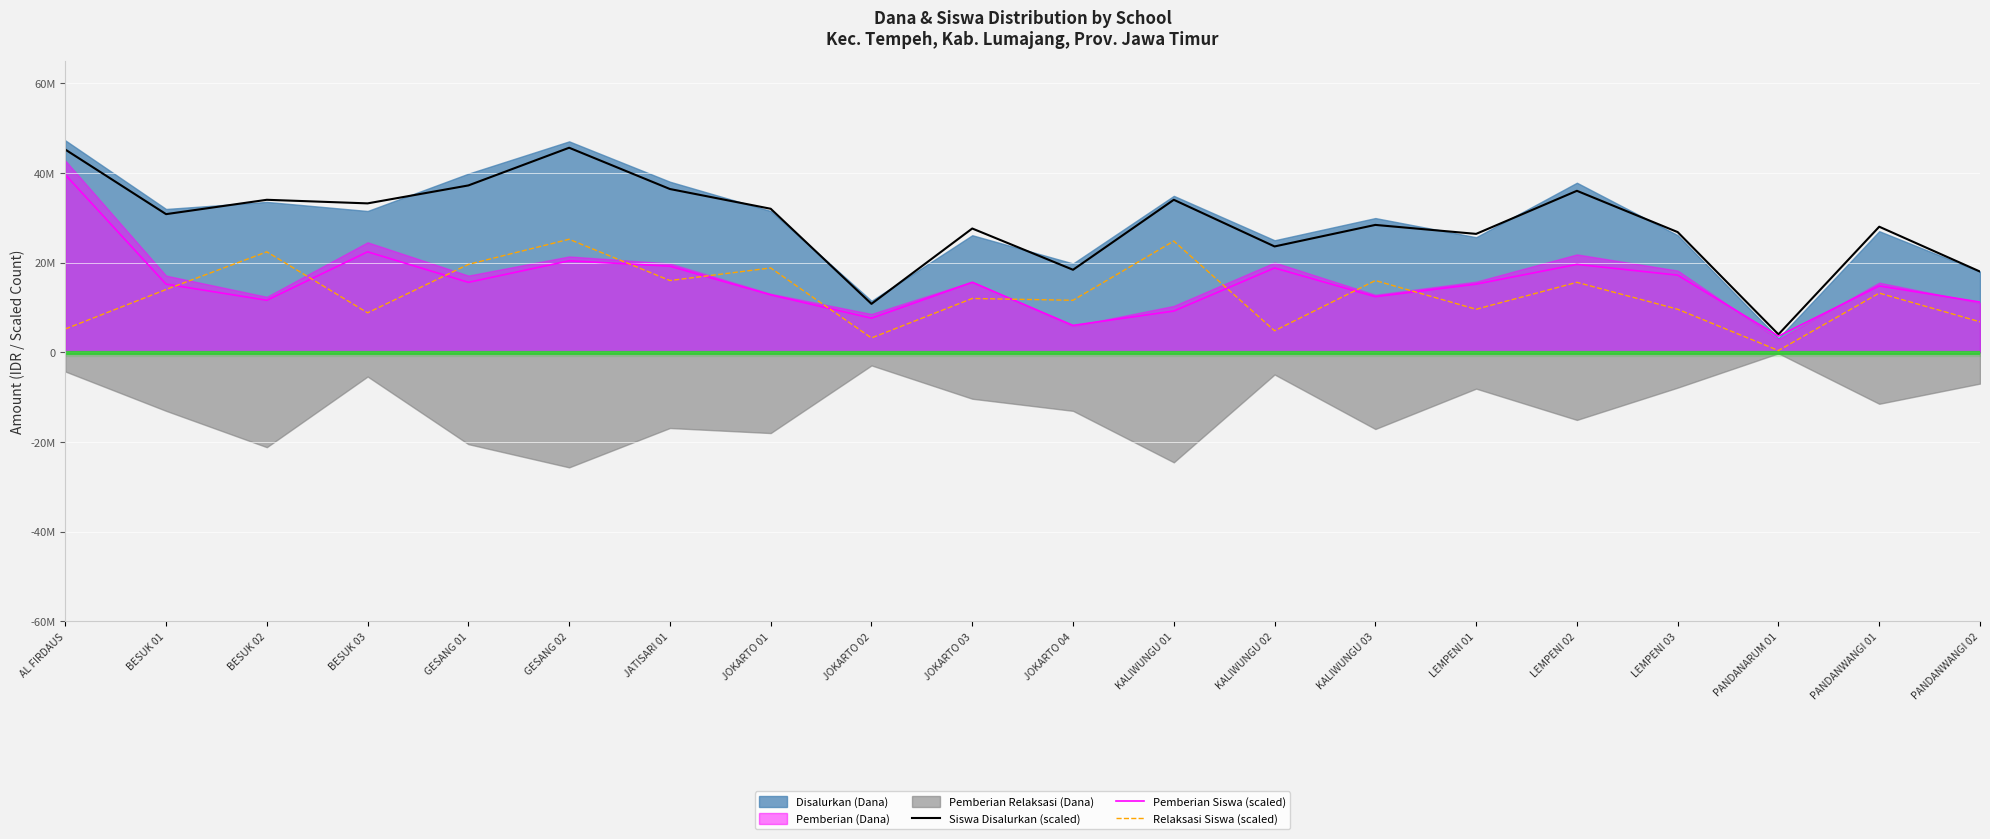

The Siswa Disalurkan (scaled) series shows 59395594 at KALIWUNGU 01. True or false?

False